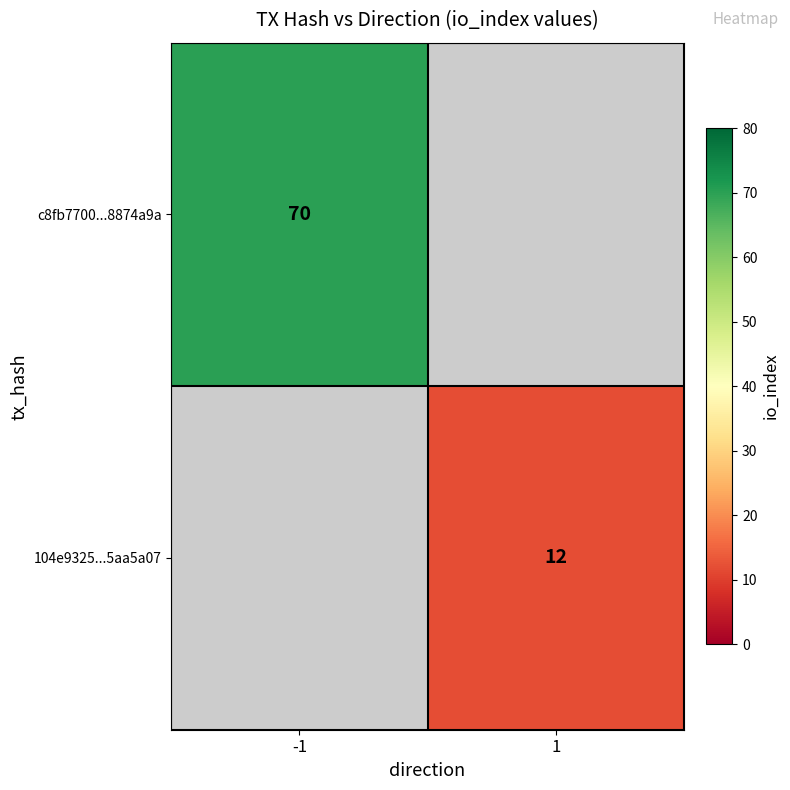

True or false: c8fb7700...8874a9a has a value of 30 at -1.

False